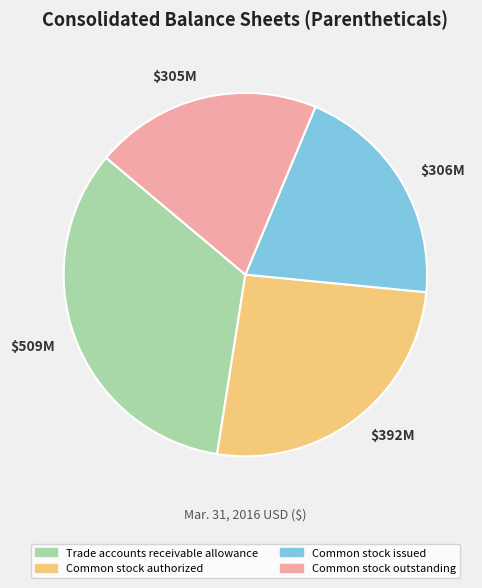

True or false: Common stock authorized accounts for 33% of the total.

False